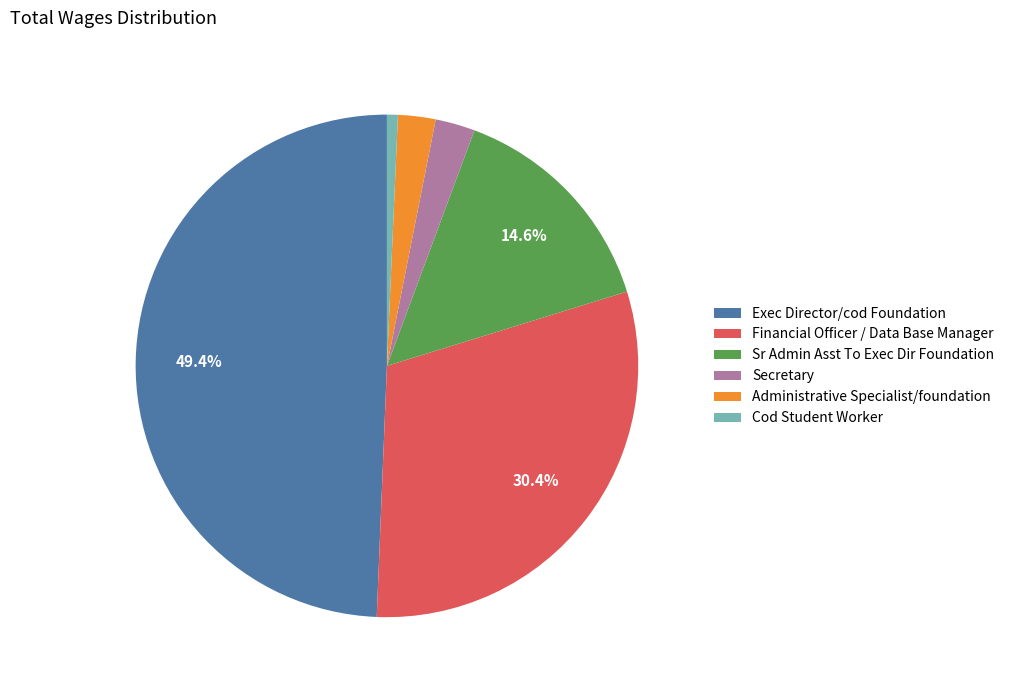

What is the ratio of the value at Sr Admin Asst To Exec Dir Foundation to the value at Financial Officer / Data Base Manager?

0.5